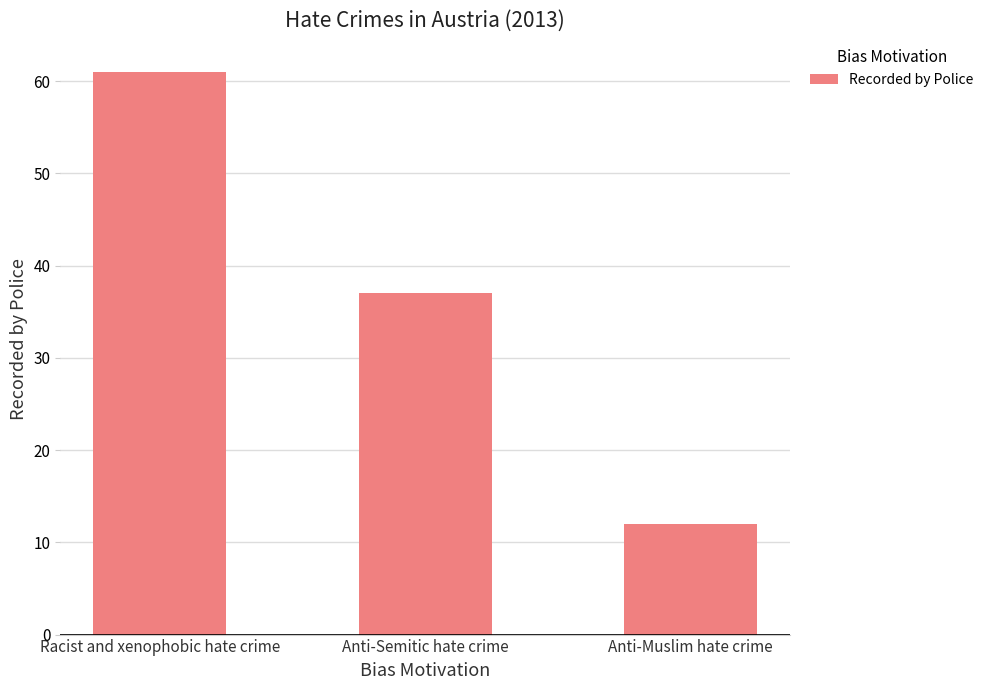

The value at Anti-Muslim hate crime is 12. True or false?

True